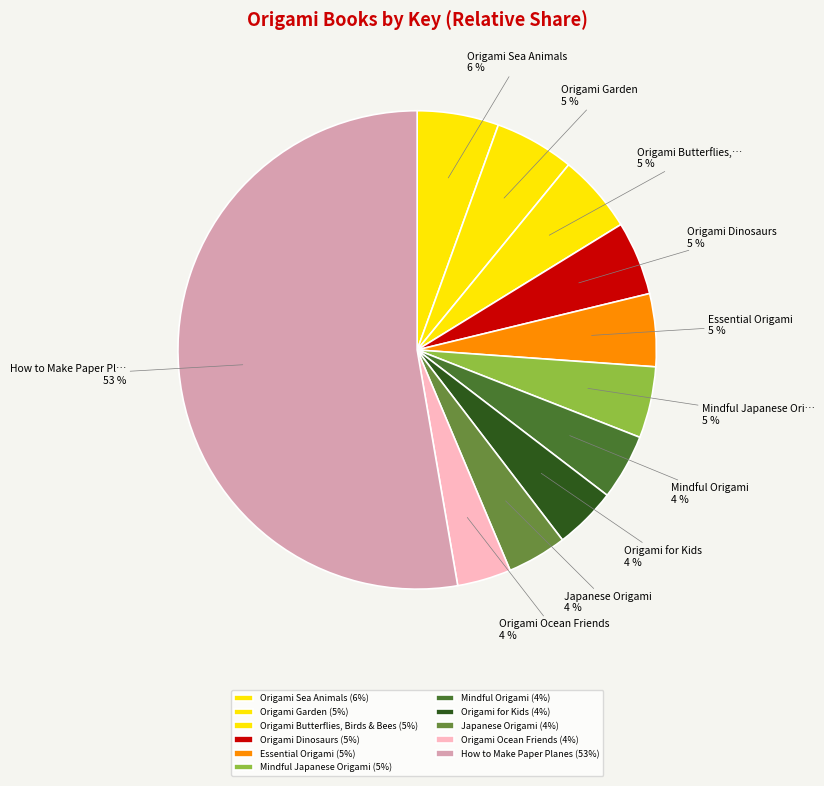

Do Origami Butterflies, Birds & Bees and Essential Origami together represent more than half of the pie?

No